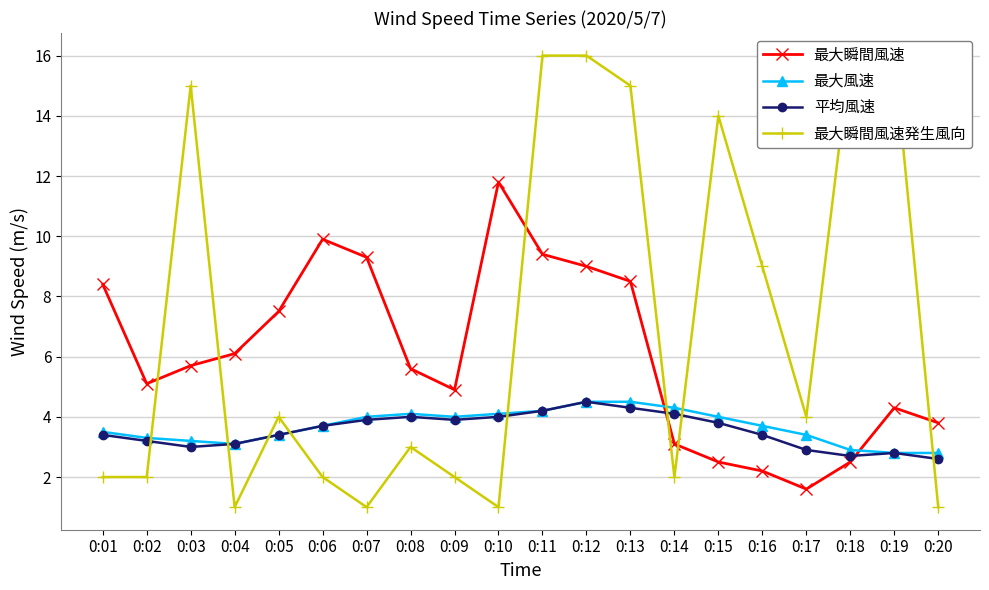

True or false: 最大風速 has a value of 5.5 at 0:08.

False